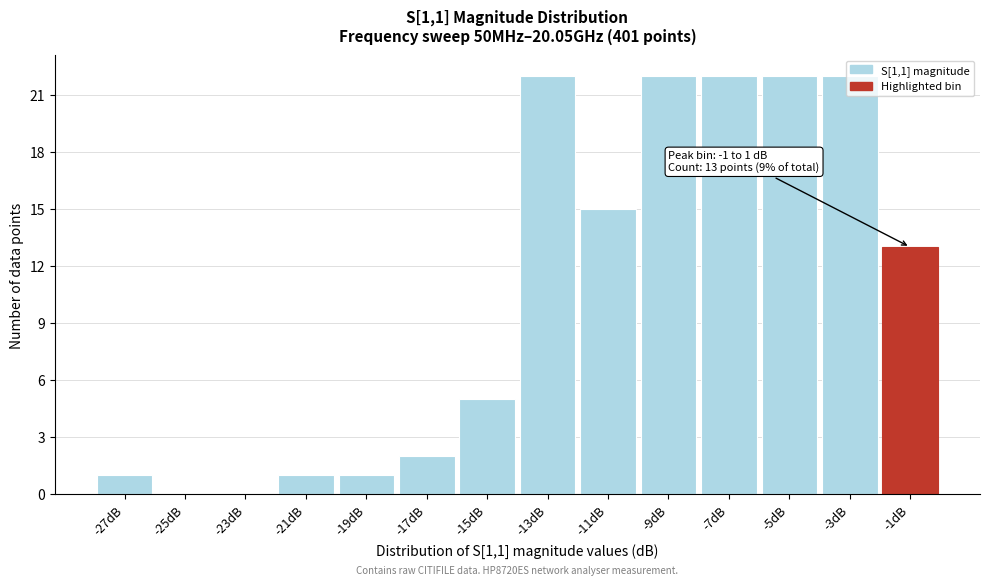

Which has a higher value, -11dB or -1dB?

-11dB